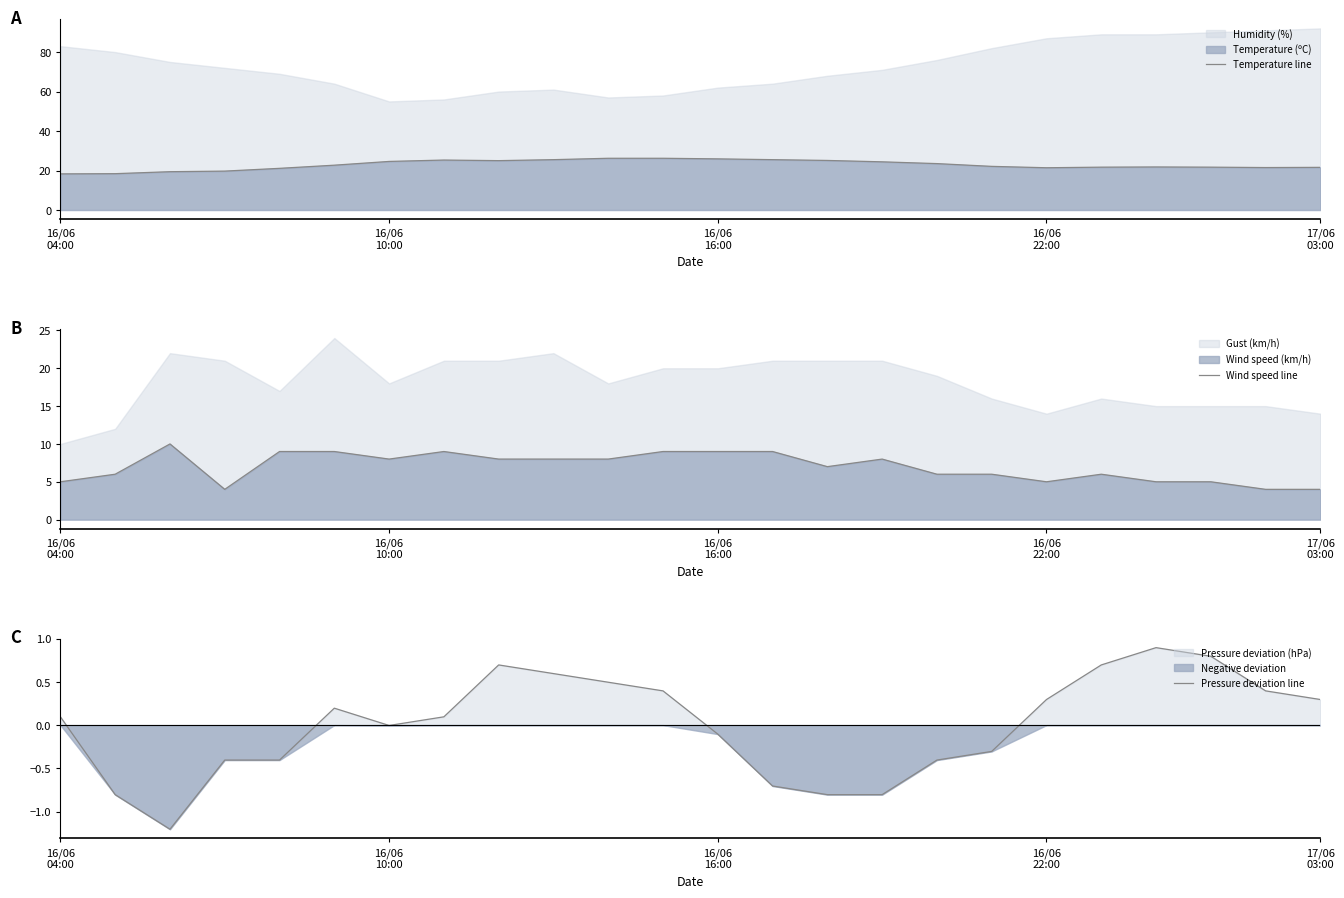

What is the minimum value for Temperature line?

18.3